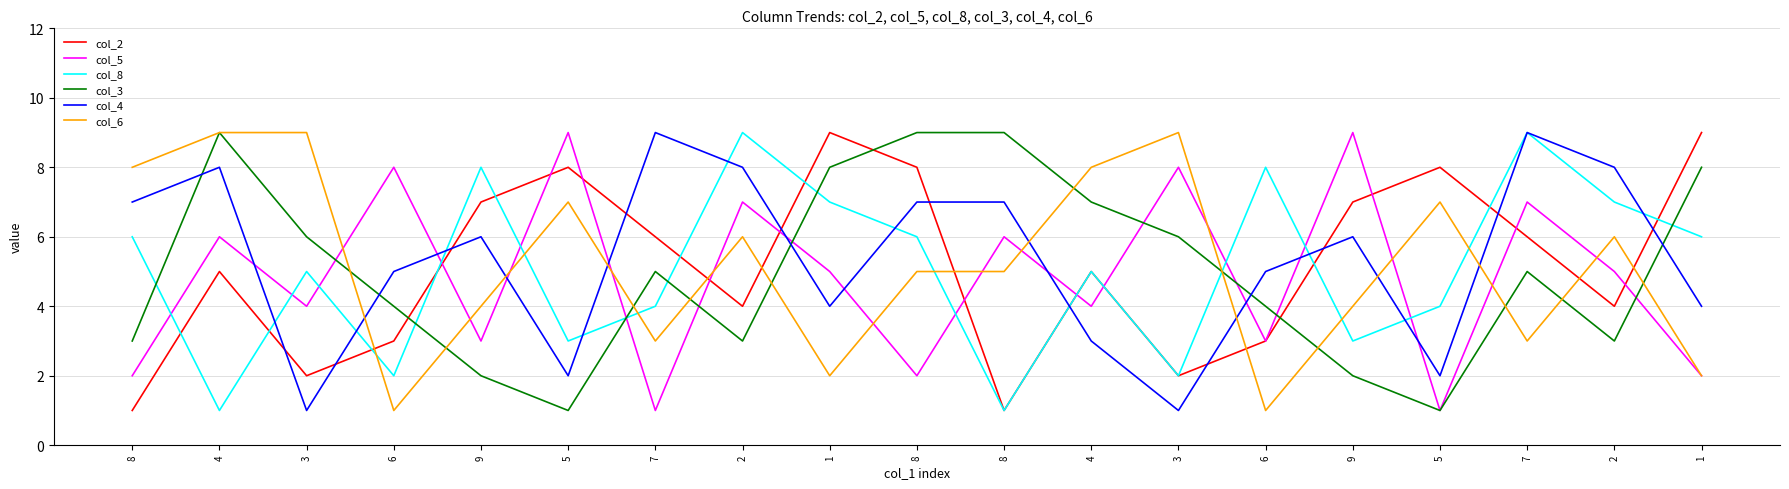

Does the chart display data point markers on the line(s)?

No